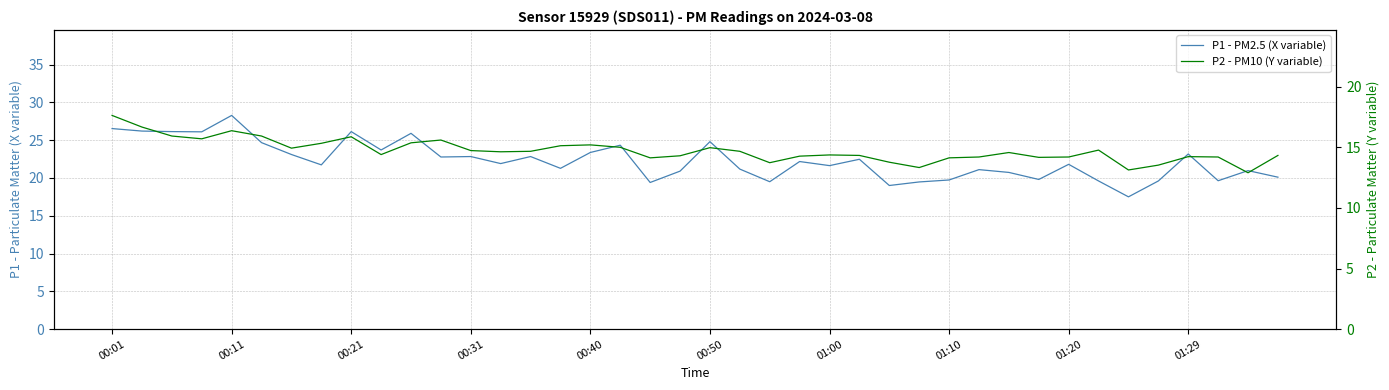

True or false: P2 - PM10 (Y variable) and P1 - PM2.5 (X variable) intersect in this chart.

False